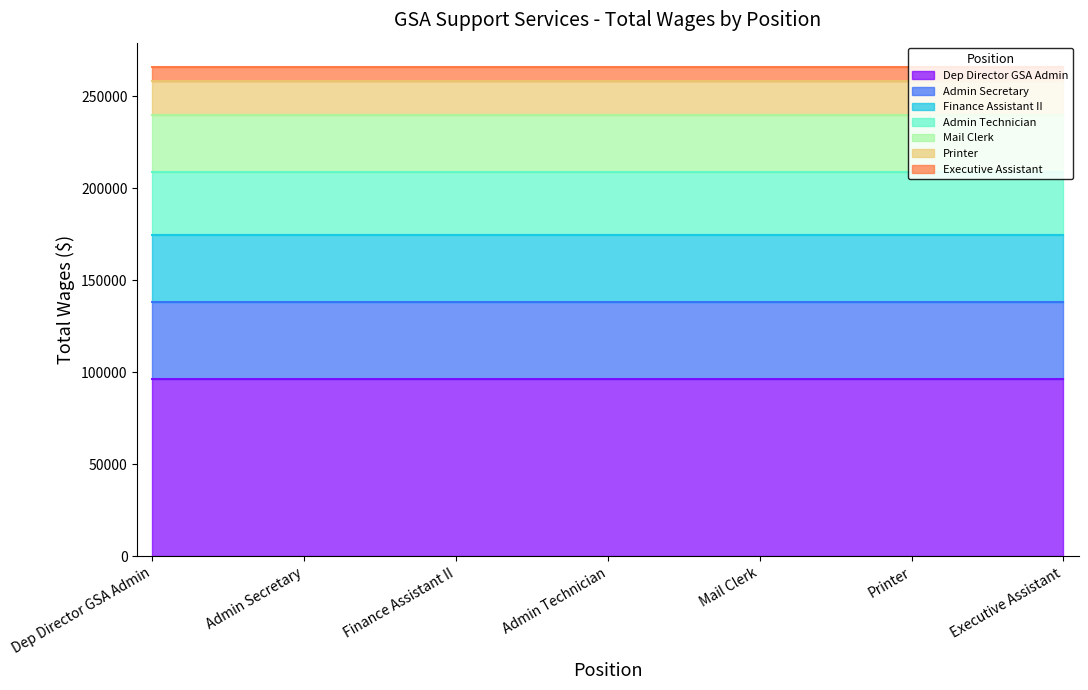

What is the value of the 7th point from the left?

7293